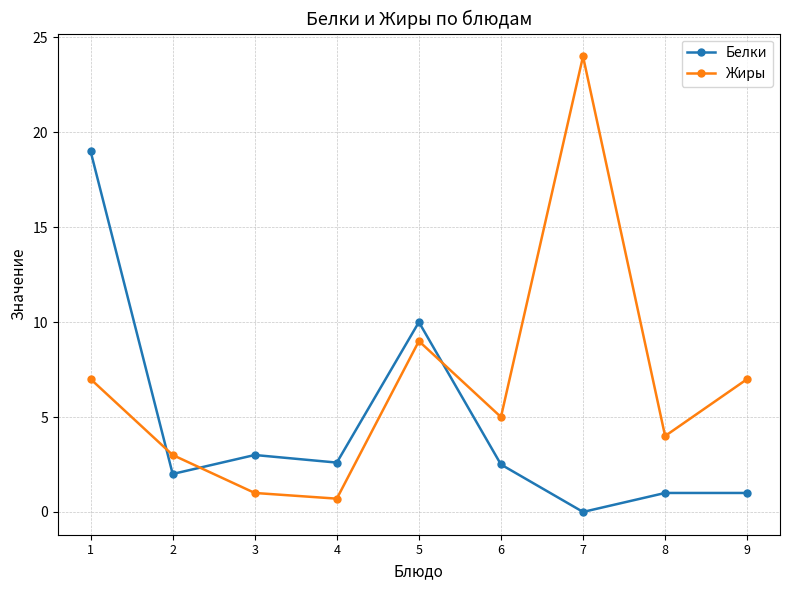

What are all the series names shown in the legend?

Белки, Жиры